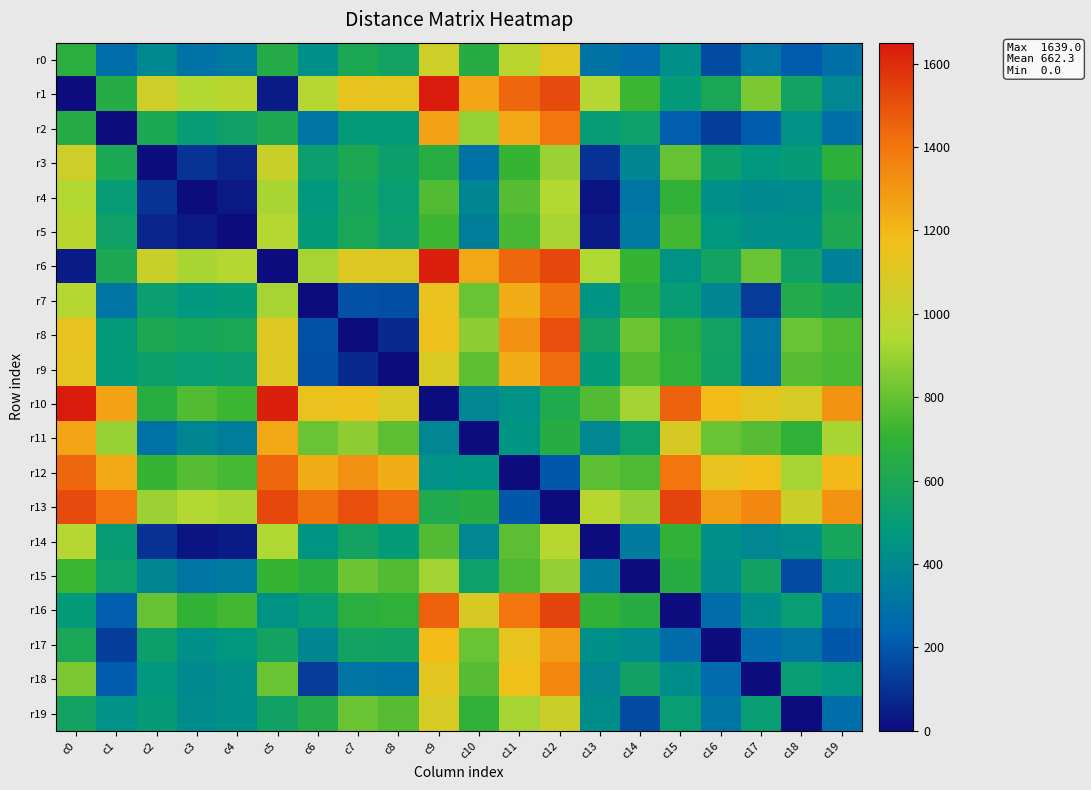

Which label corresponds to the largest value in the chart?

c9